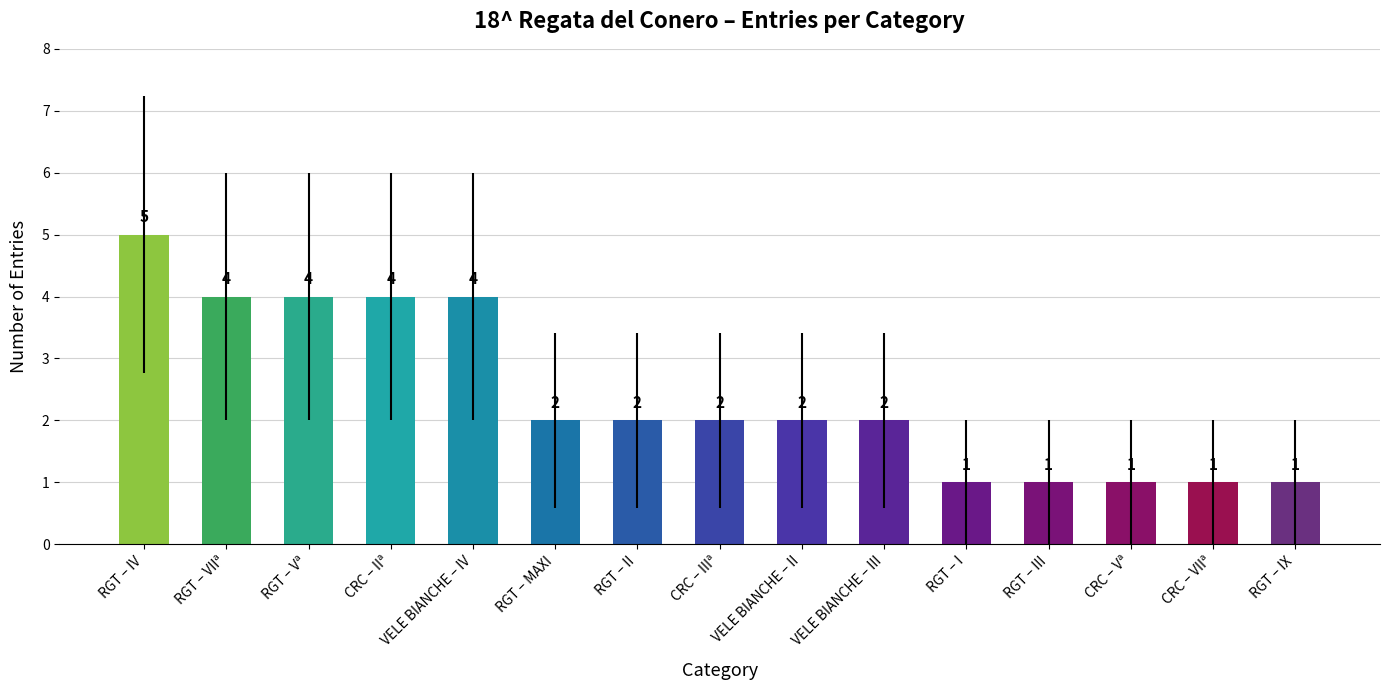

What is the sum of all values?

36